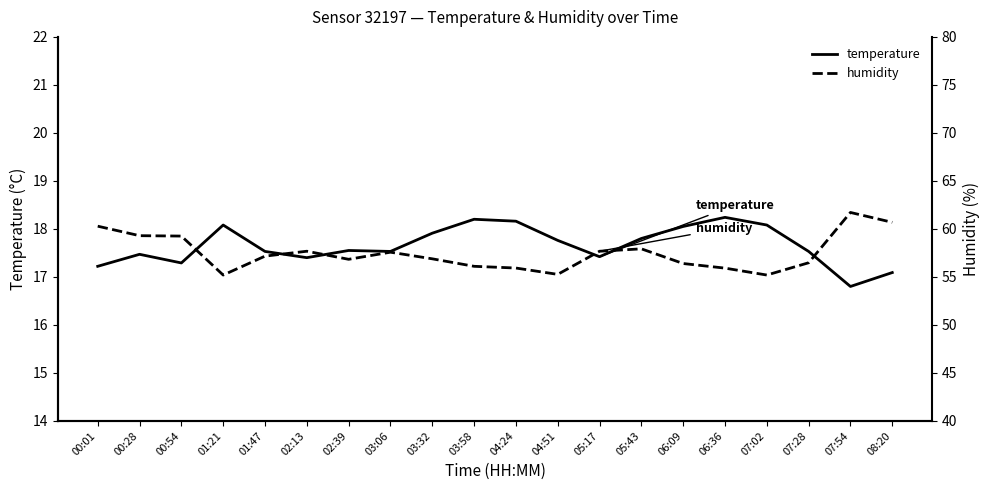

At which category is the sum across all series the highest?

07:54